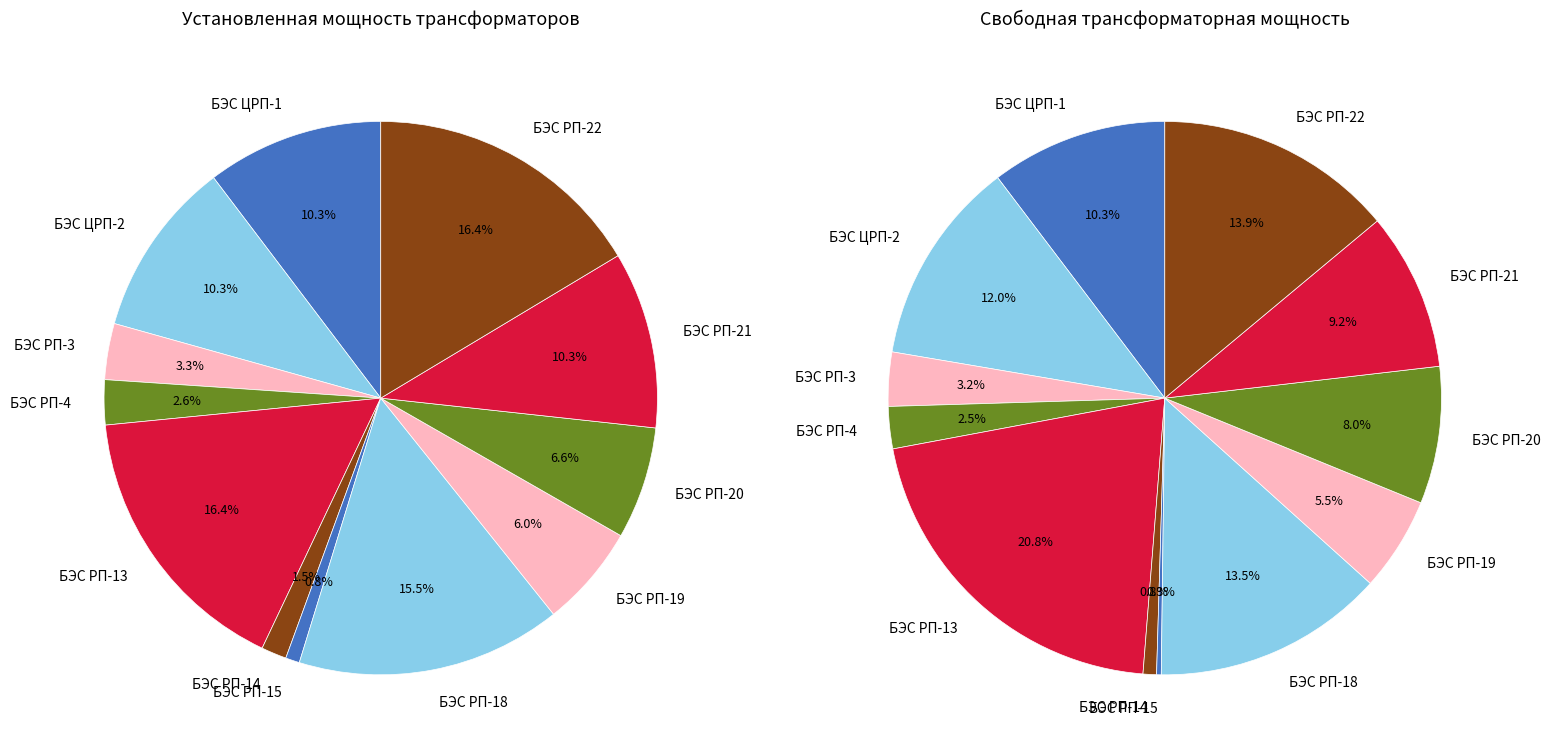

Is it true that БЭС РП-20 is 21% of the pie?

False